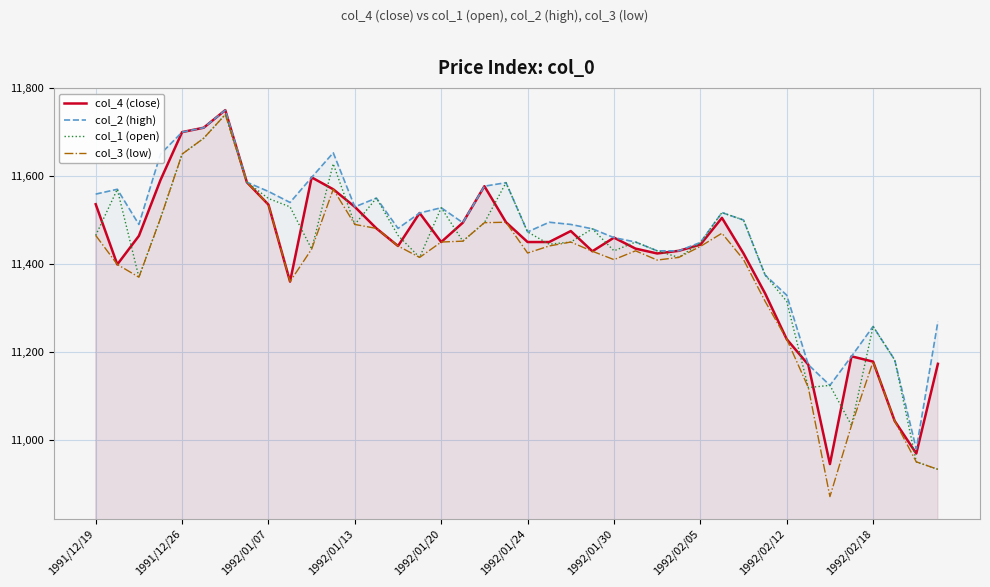

True or false: col_4 (close) and col_3 (low) intersect in this chart.

False